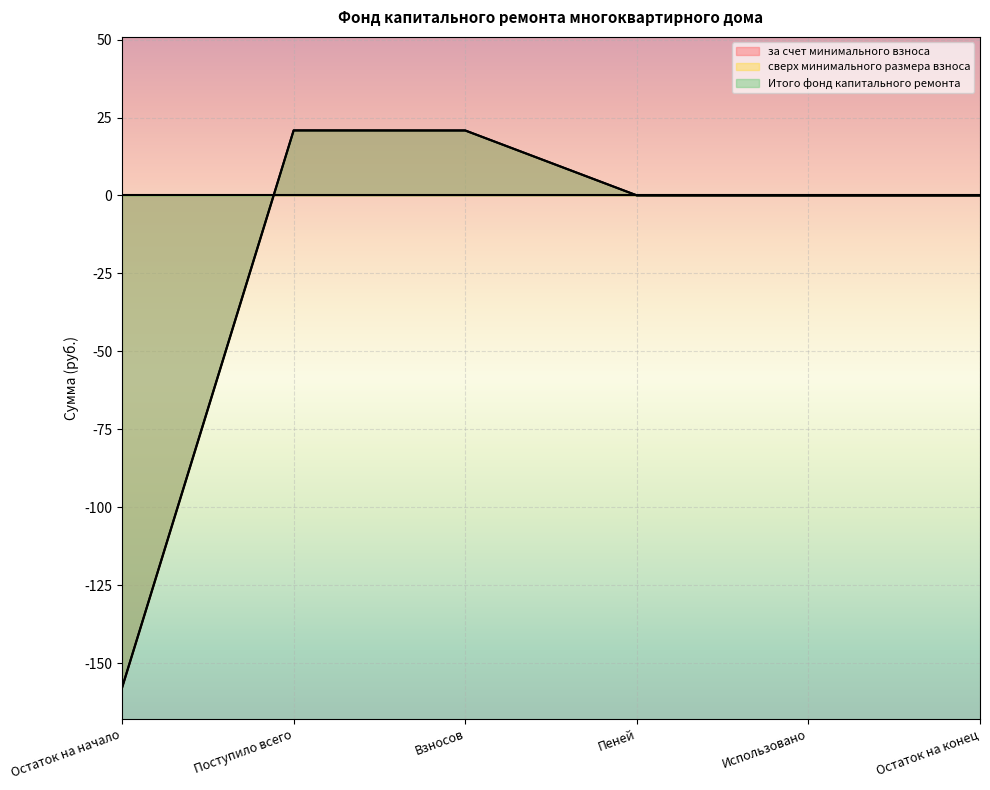

Count the number of categories in the chart.

6